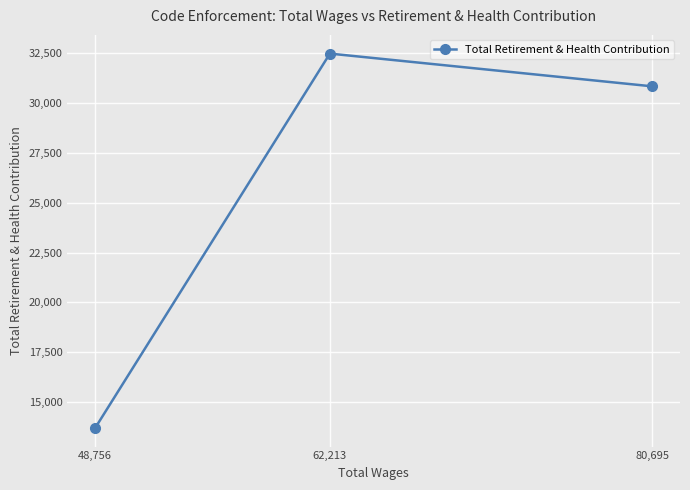

What value does the data have at 80,695, to the nearest 10?

30840